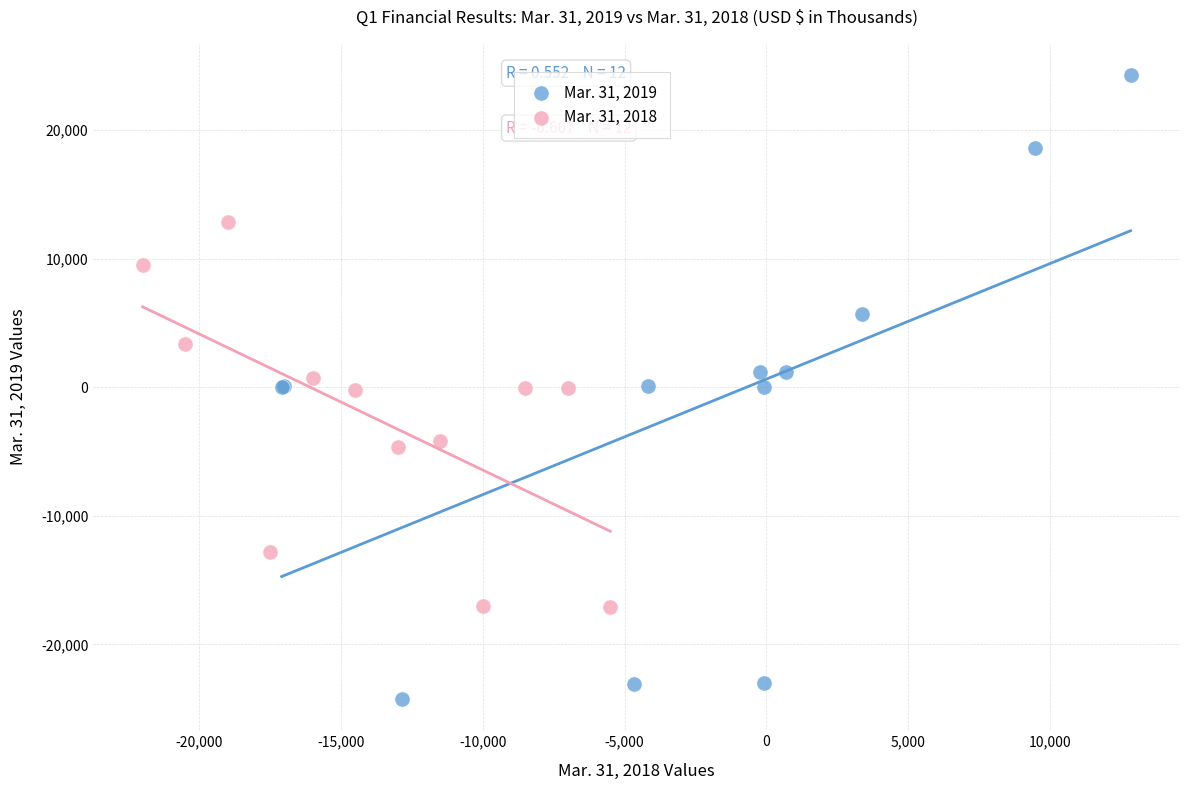

Which series reaches the maximum Y coordinate?

Mar. 31, 2019